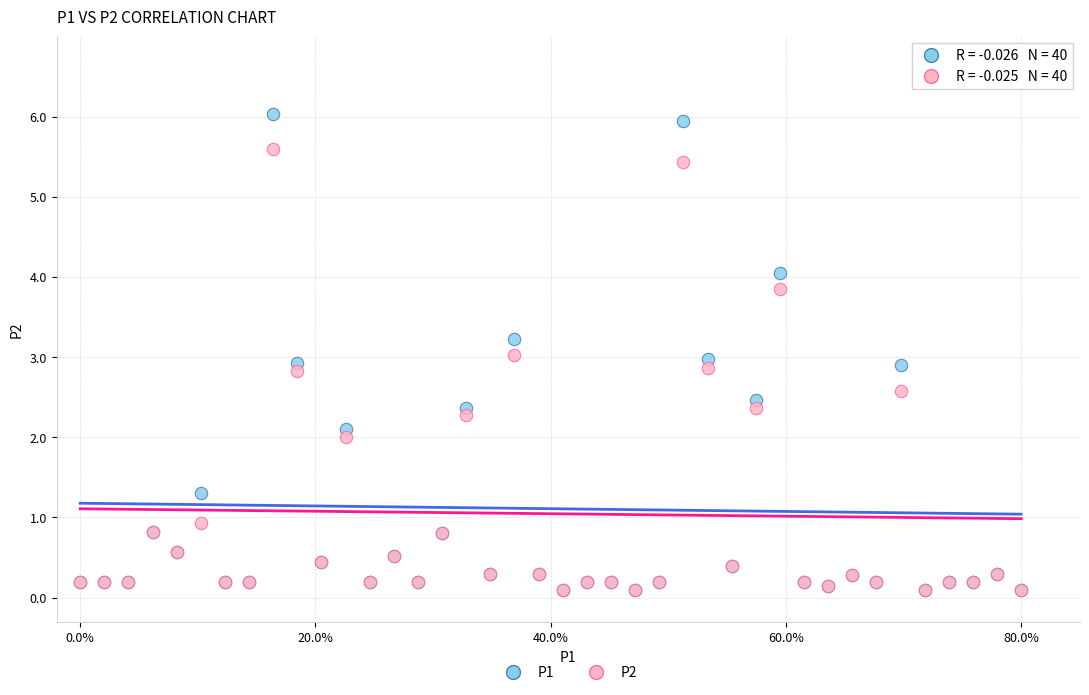

What are all the series names shown in the legend?

P1, P2